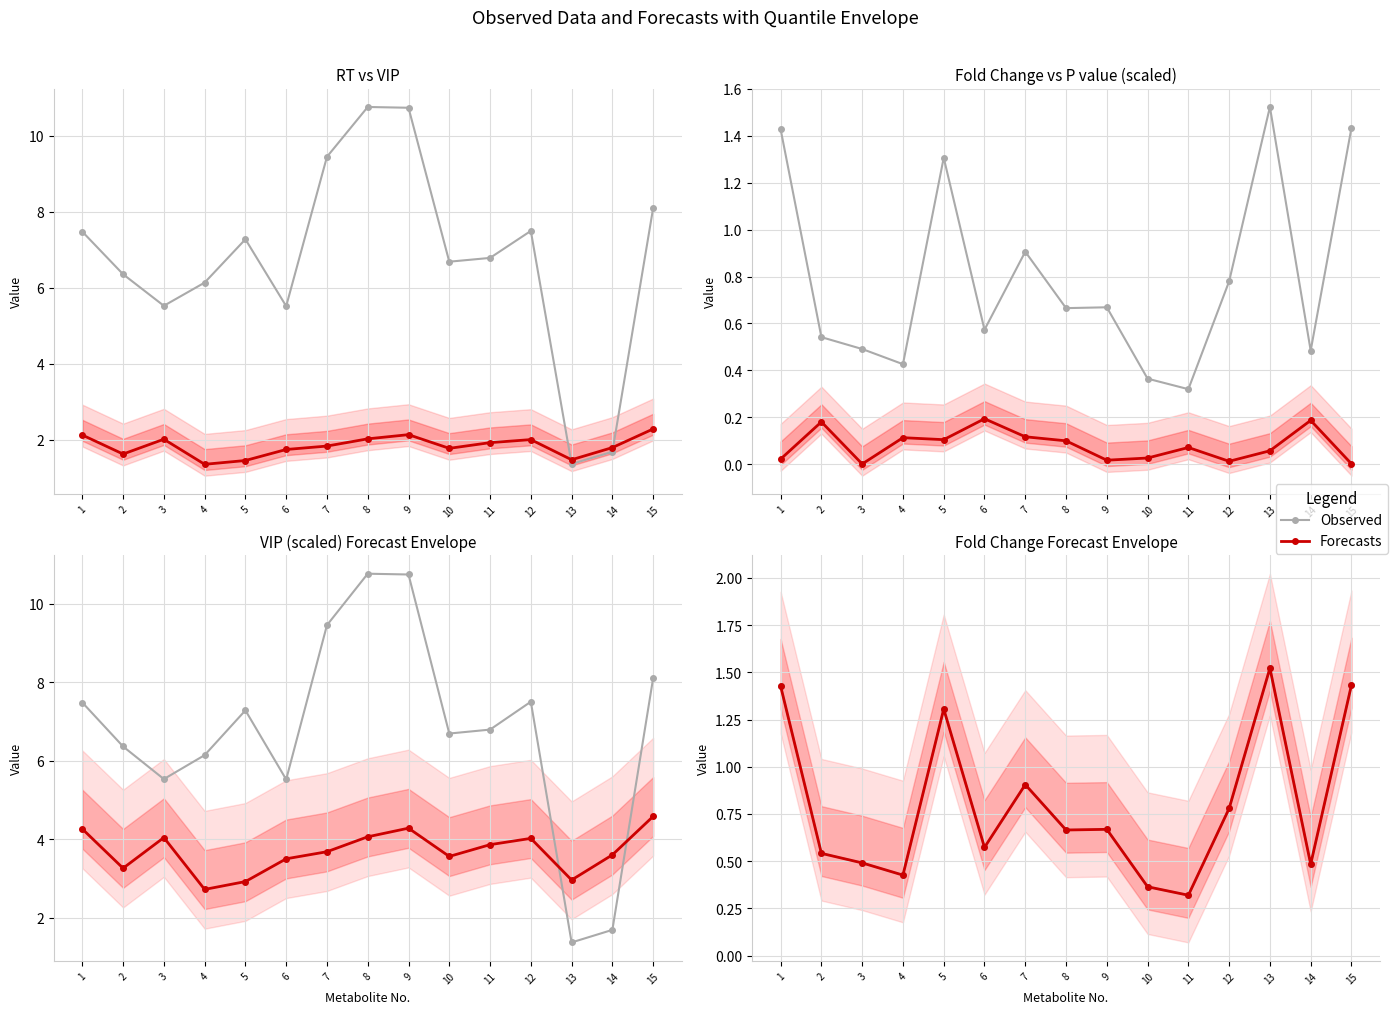

What is the difference between the Observed values at 15 and 12?

0.7